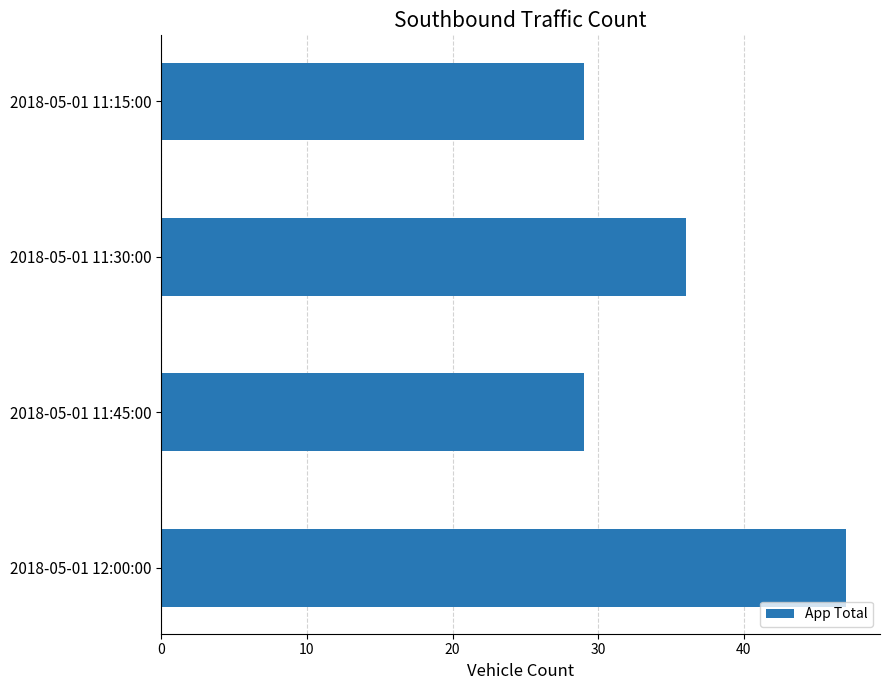

True or false: the data shows 6 at 2018-05-01 11:45:00.

False